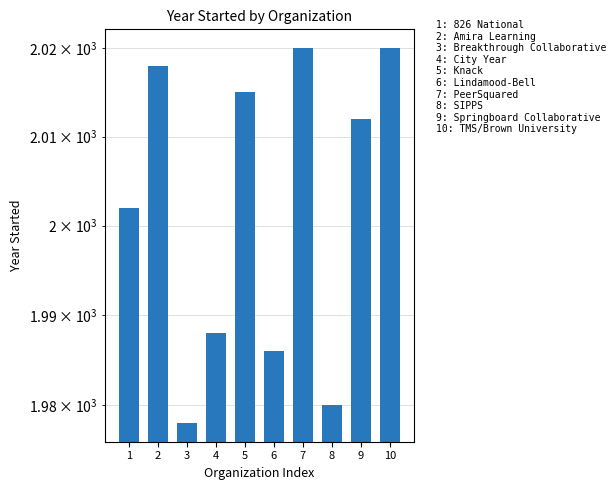

What value does the data have at 2, to the nearest 5?

2020